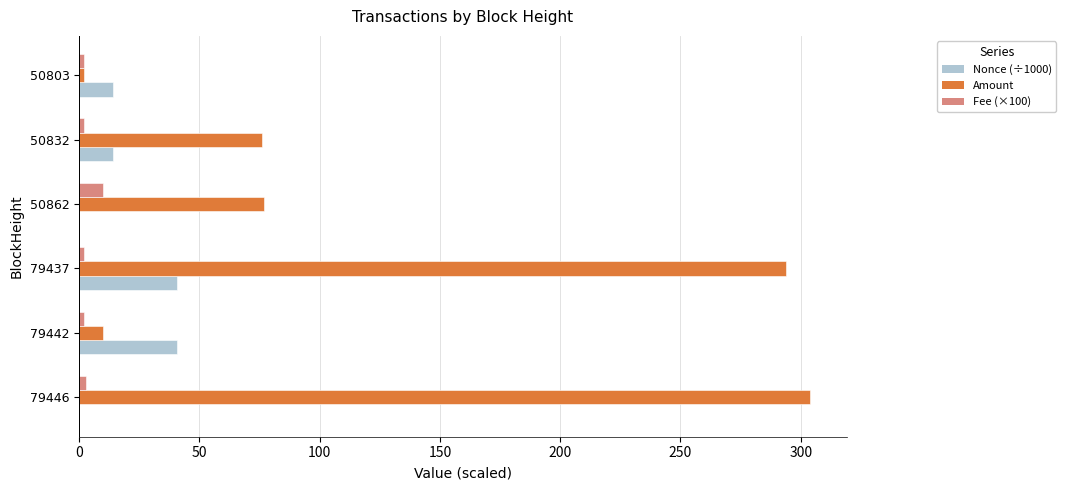

The Fee (×100) series shows 2.0 at 79442. True or false?

True